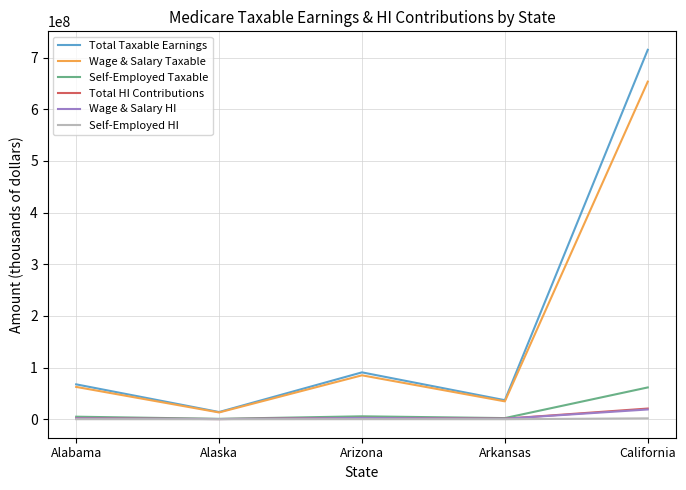

At how many categories does at least one series exceed 83149679?

2